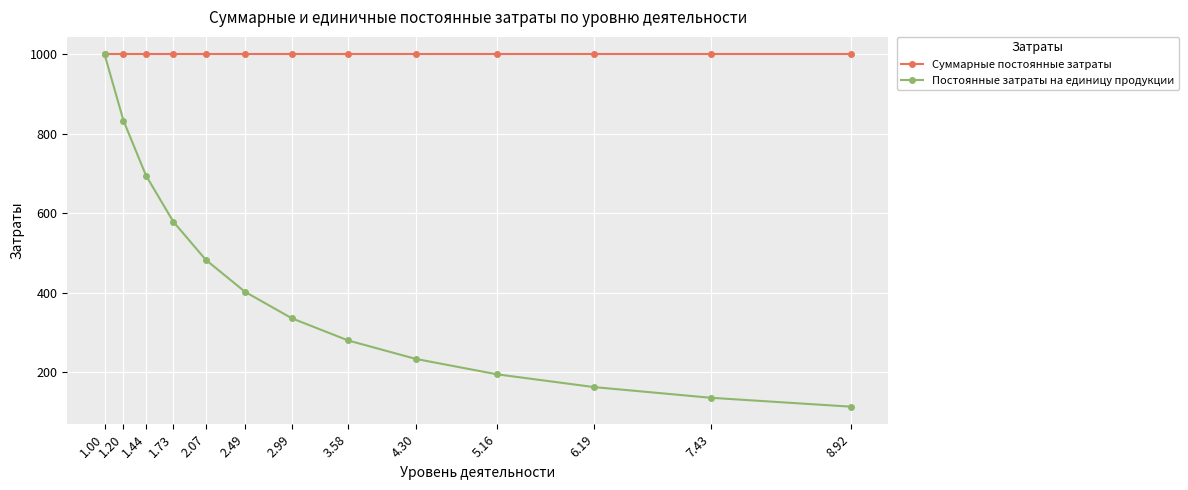

The value of Постоянные затраты на единицу продукции at 5.16 is 292.3. True or false?

False